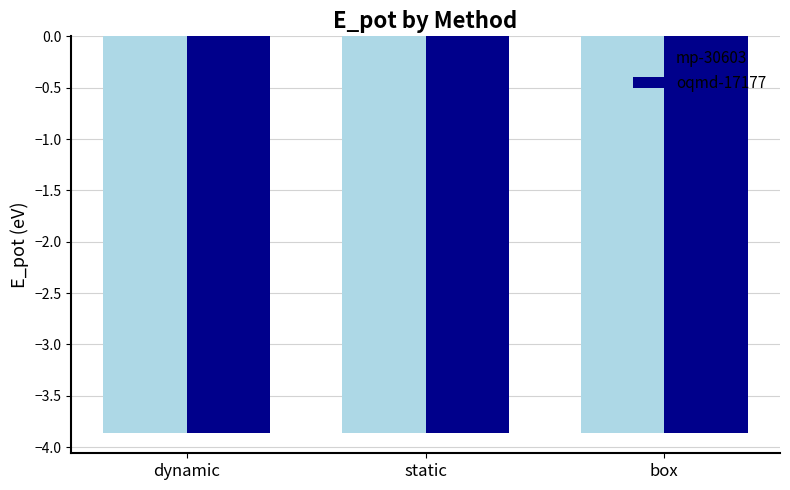

What is the minimum value shown in the chart?

-3.9